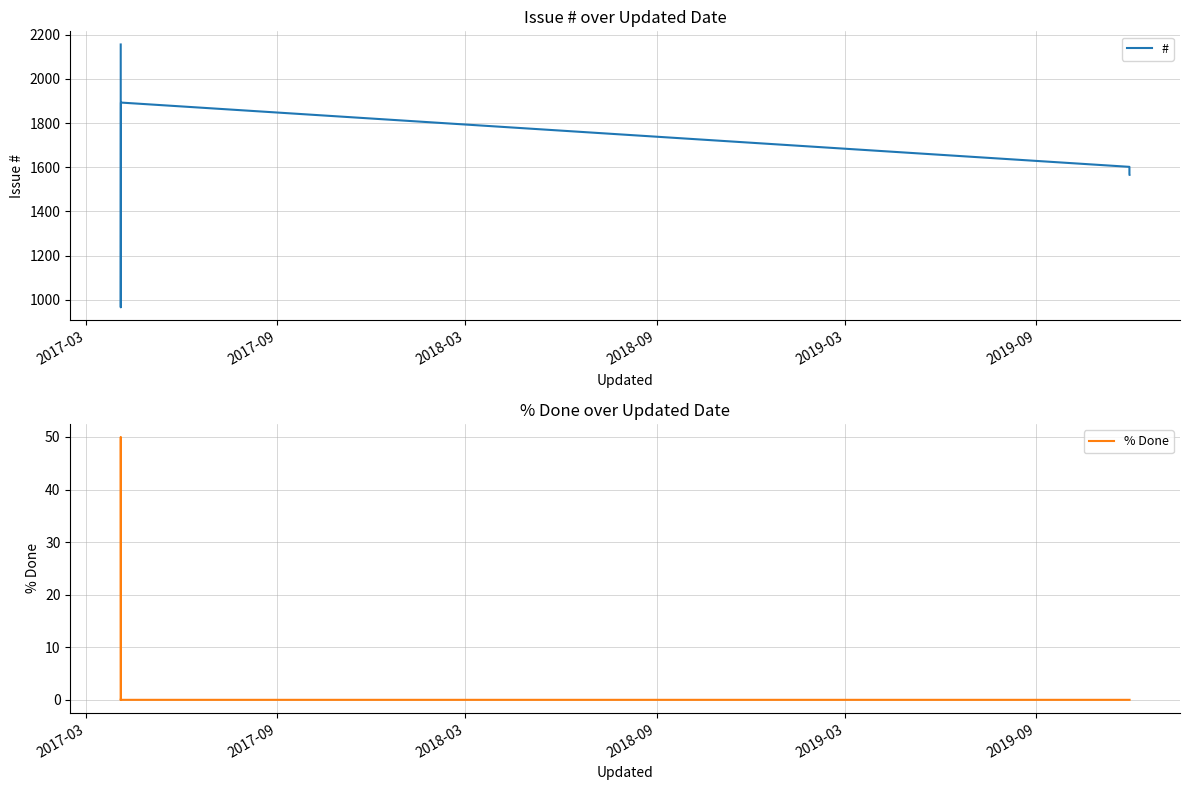

True or false: # and % Done intersect in this chart.

False